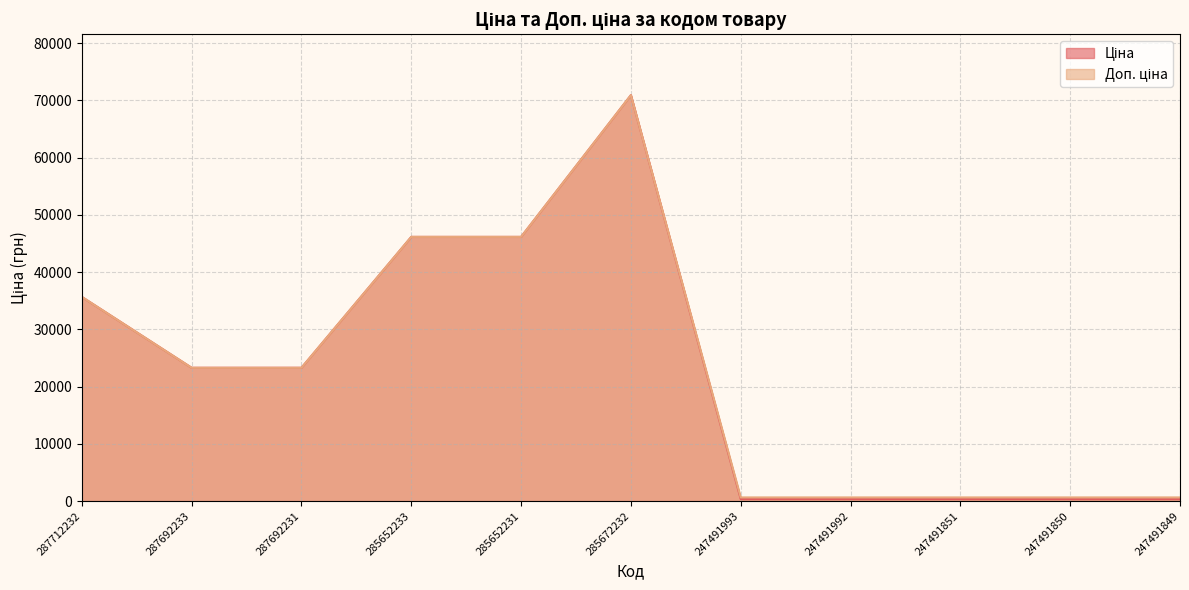

Rank the categories by Ціна value from highest to lowest.

285672232, 285652233, 285652231, 287712232, 287692233, 287692231, 247491993, 247491992, 247491851, 247491850, 247491849